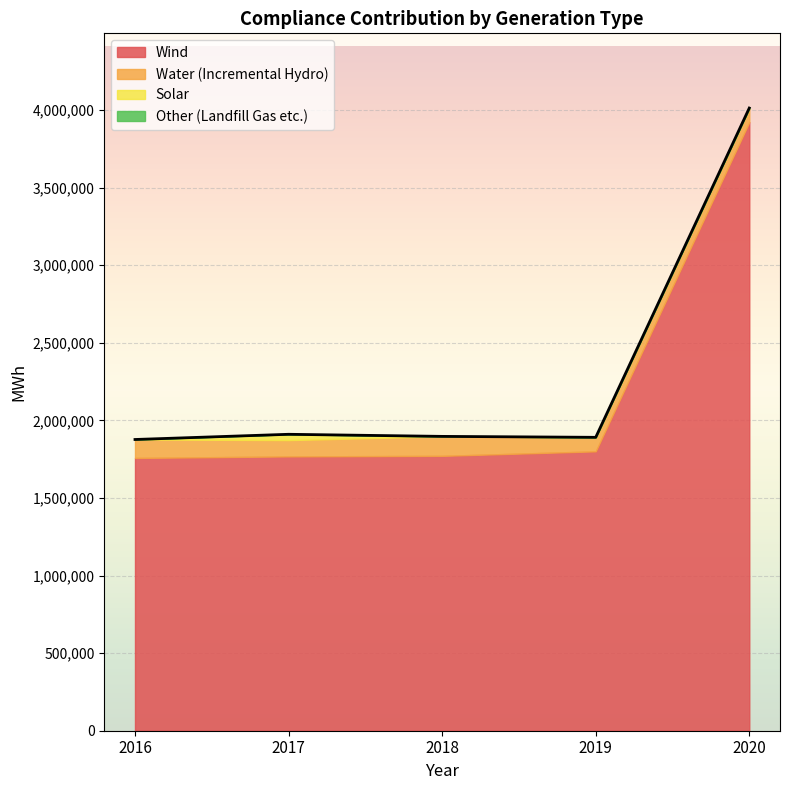

True or false: Other (Landfill Gas etc.) and Wind cross at least once.

False